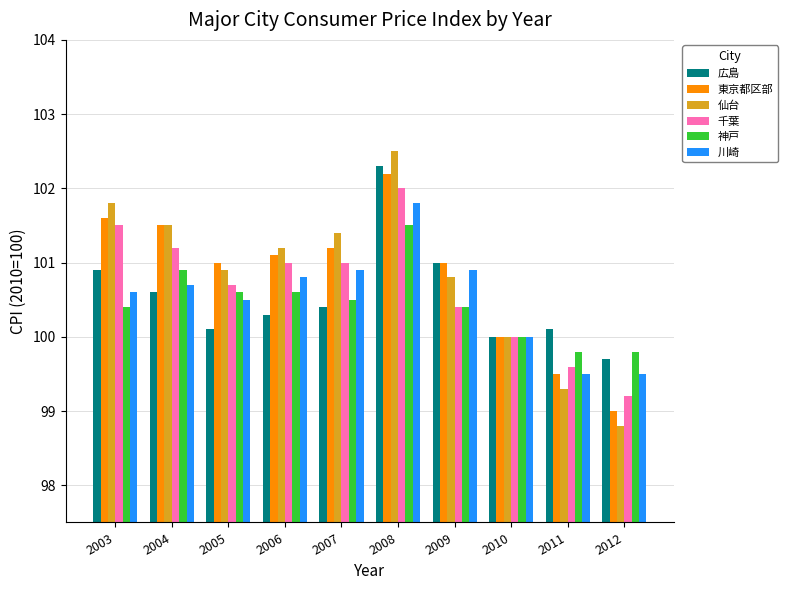

Which category has the lowest value in the 広島 series?

2012